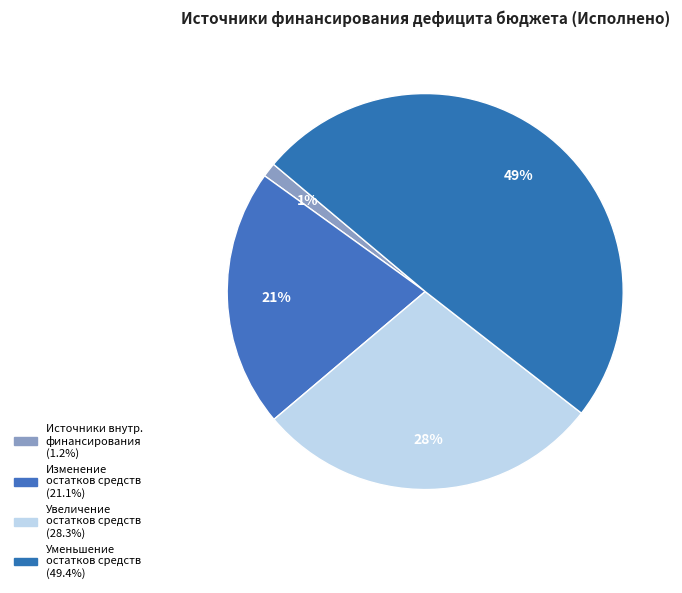

How many slices are in this pie chart?

4